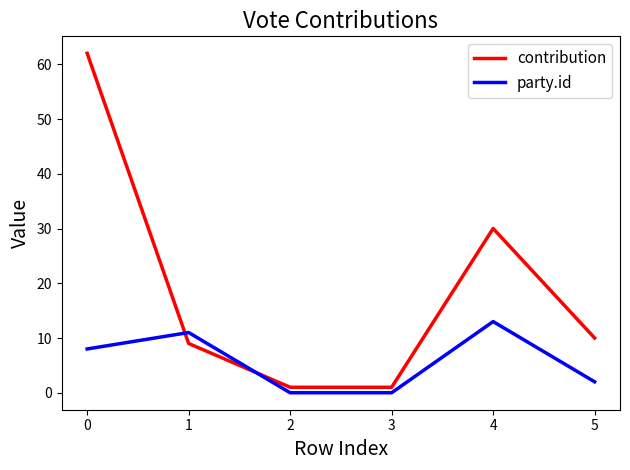

How many intersections are there between contribution and party.id?

2